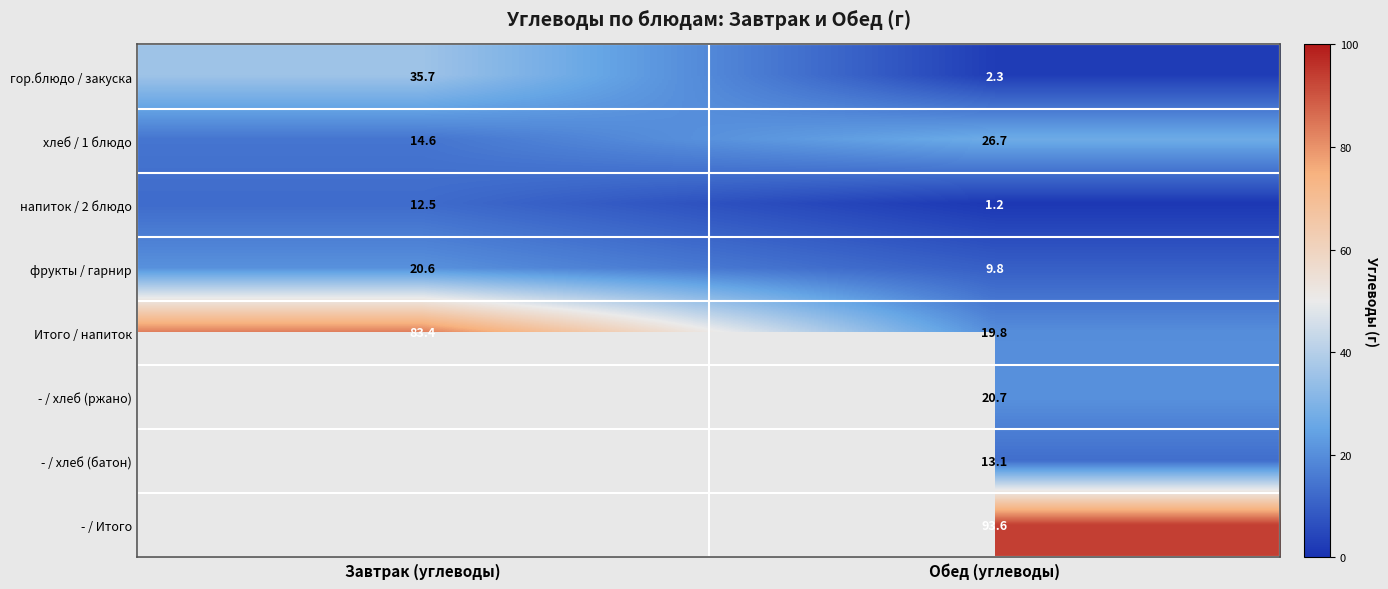

What is the total value across all series at Обед (углеводы)?

187.2